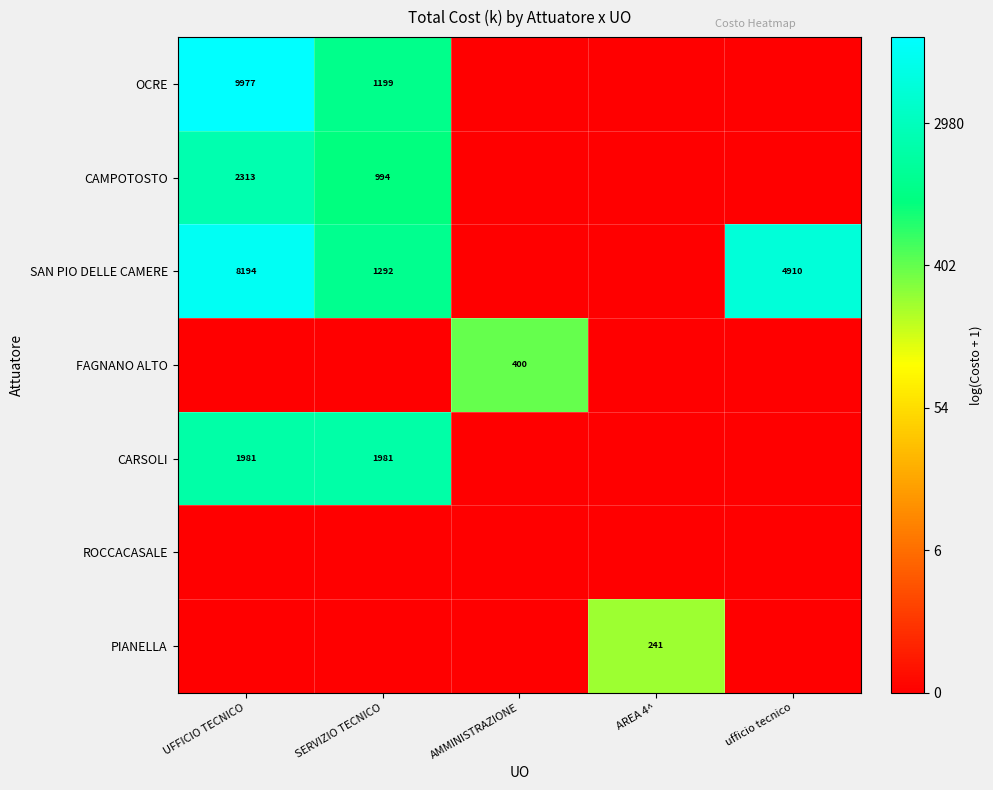

The value of OCRE at SERVIZIO TECNICO is 1199. True or false?

True